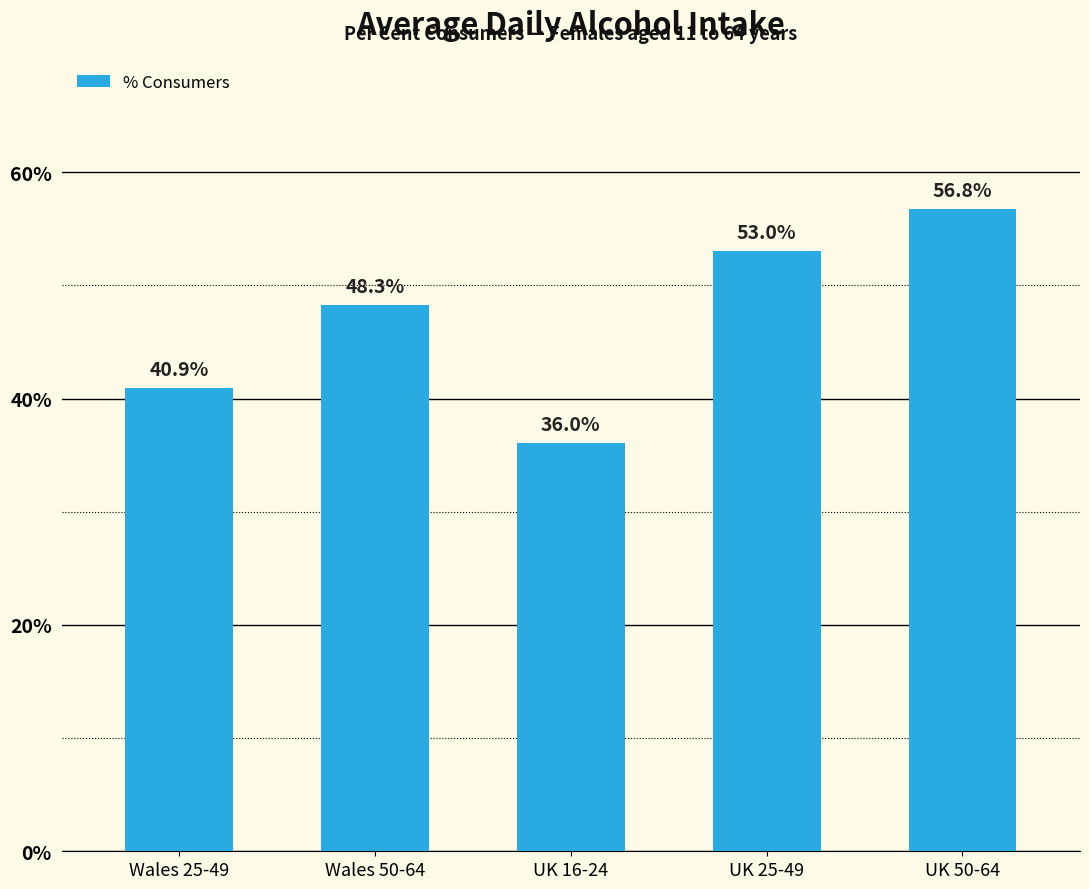

Does the chart contain stacked bars?

No